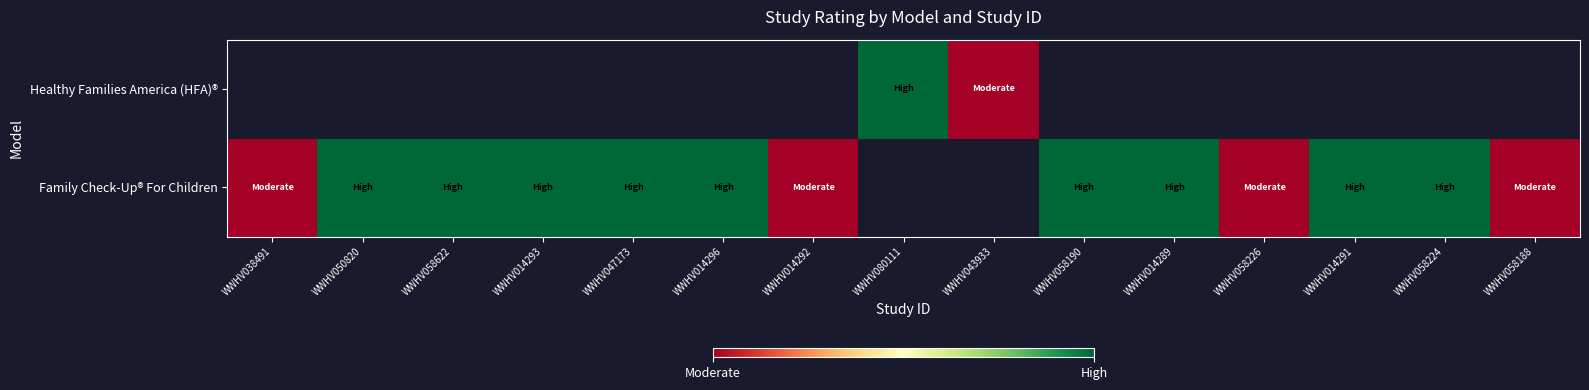

Is the value of Family Check-Up® For Children at WWHV014293 greater than the value of Healthy Families America (HFA)® at WWHV047173?

No